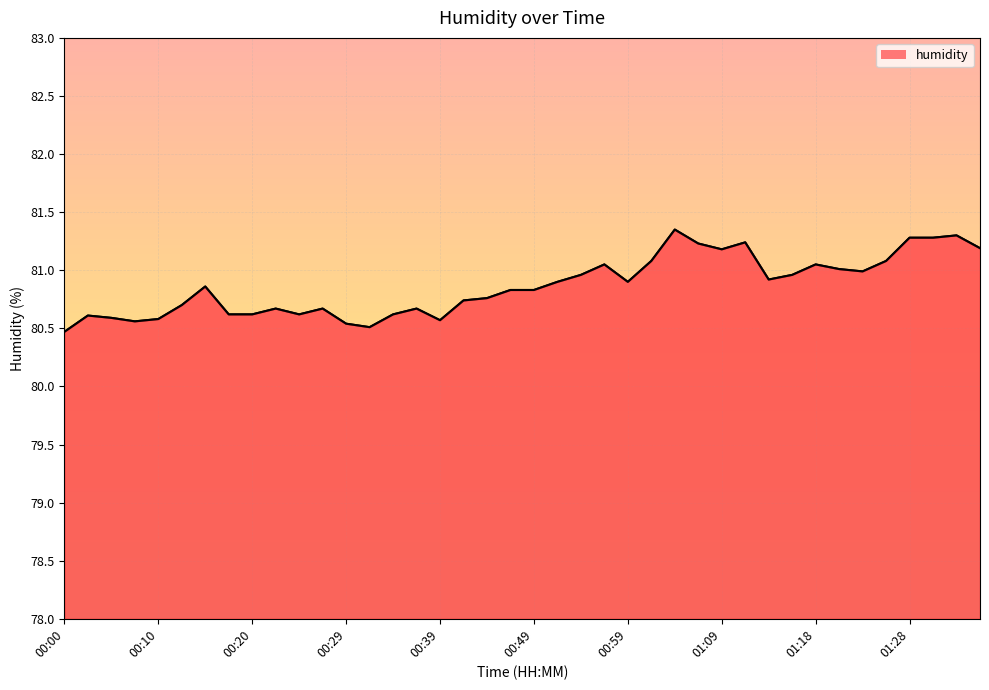

What is the difference between the maximum and minimum values?

0.9